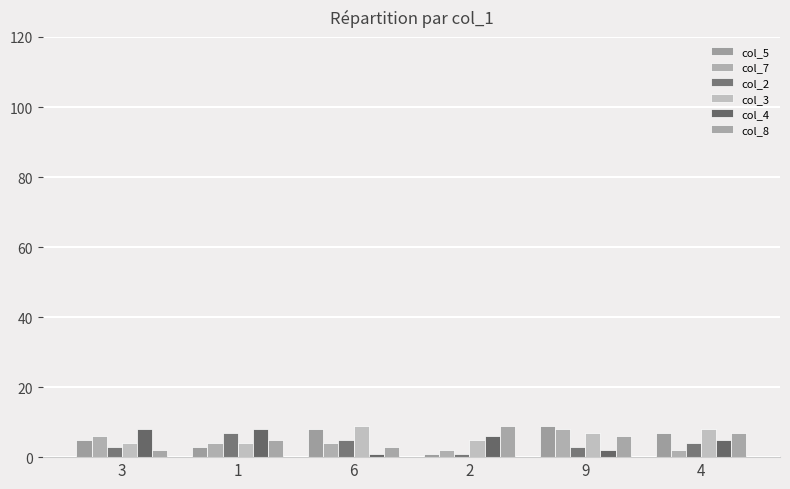

Reading left to right, extract all data points from this chart.

col_5: 5	3	8	1	9	7
col_7: 6	4	4	2	8	2
col_2: 3	7	5	1	3	4
col_3: 4	4	9	5	7	8
col_4: 8	8	1	6	2	5
col_8: 2	5	3	9	6	7